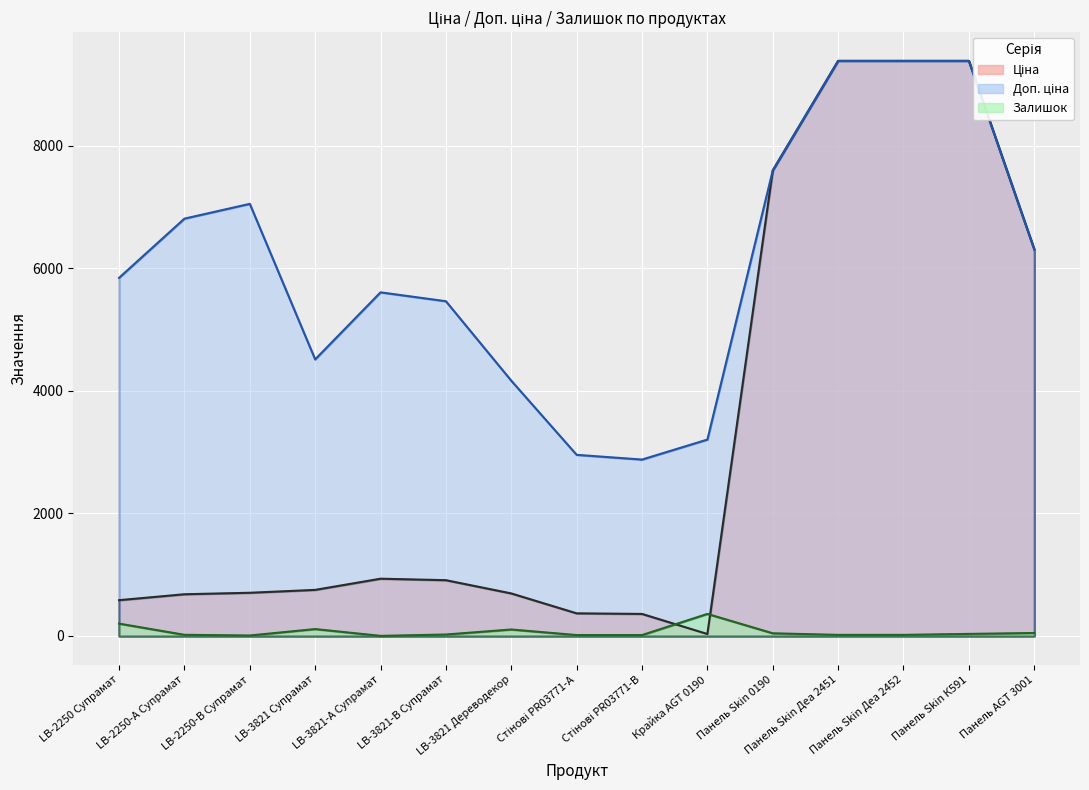

Read the Доп. ціна value at LB-3821 Дереводекор.

4165.6